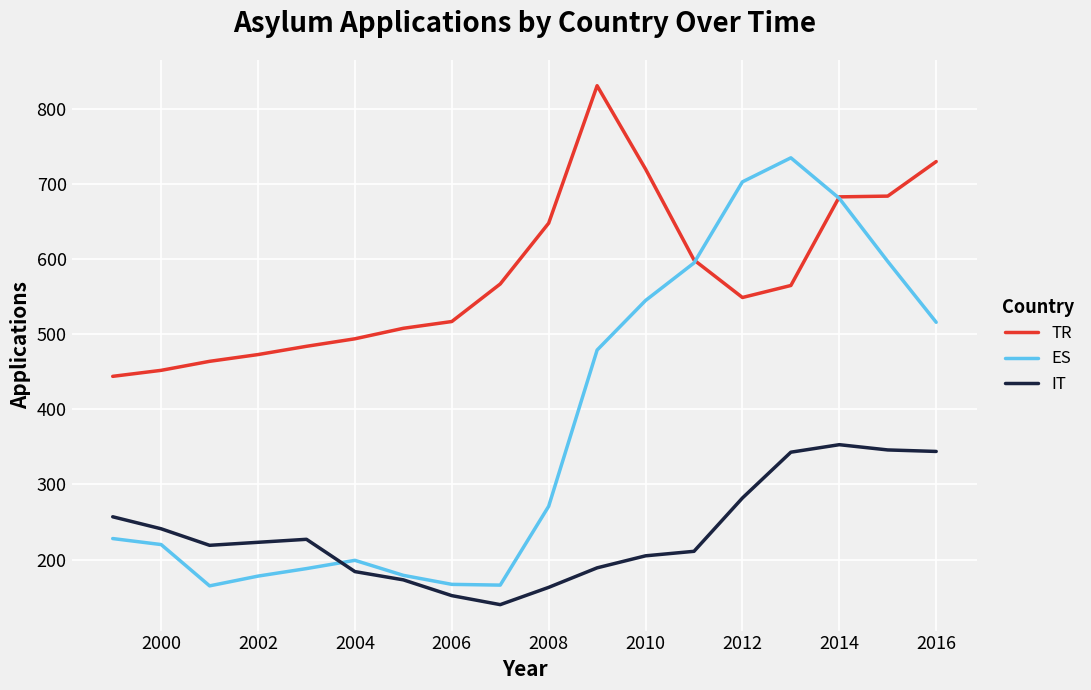

Which series has the largest total across all categories?

TR